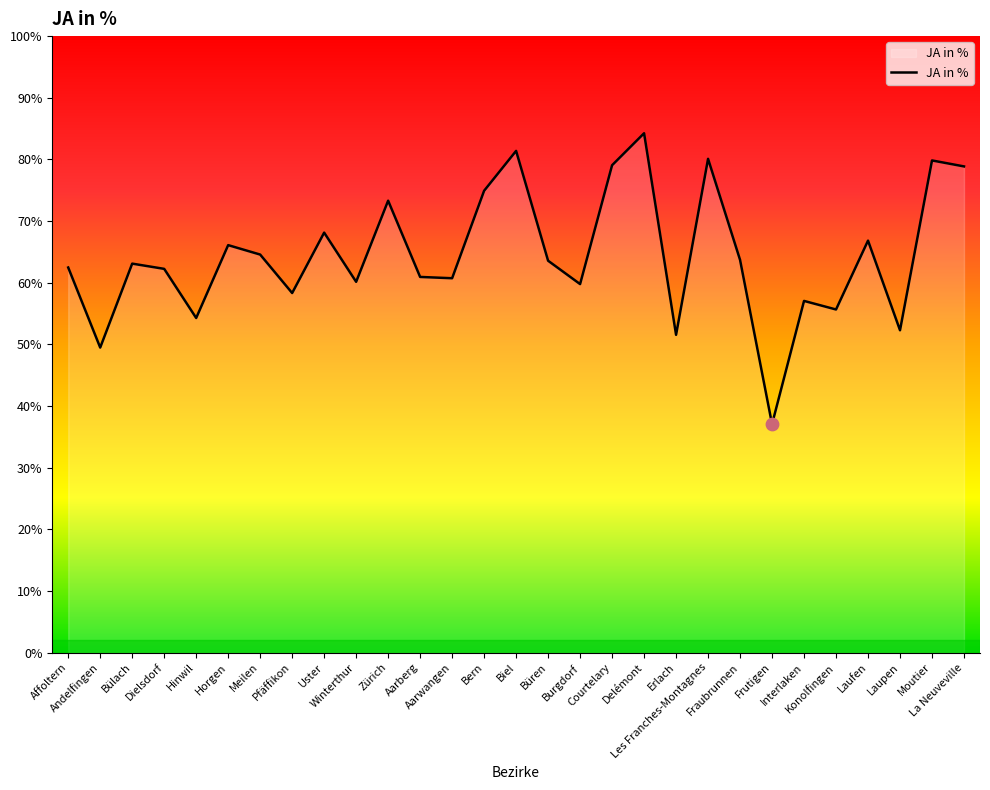

What is the change in value from Andelfingen to Frutigen?

-12.4